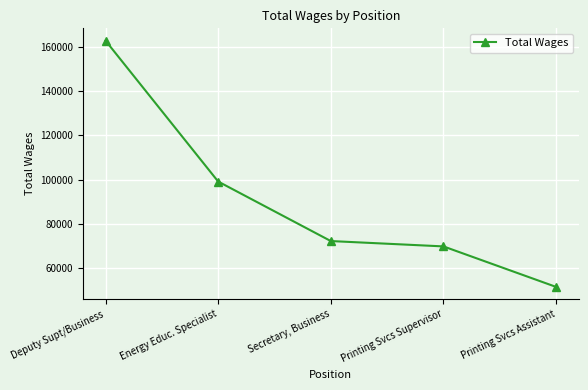

What is the change in value from Energy Educ. Specialist to Secretary, Business?

-26898